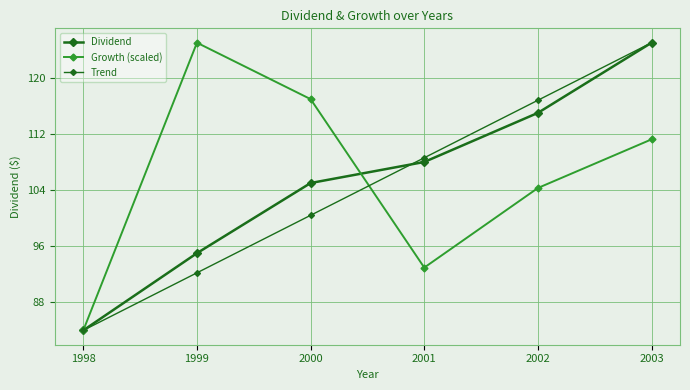

How many data points in Dividend are less than 108?

3